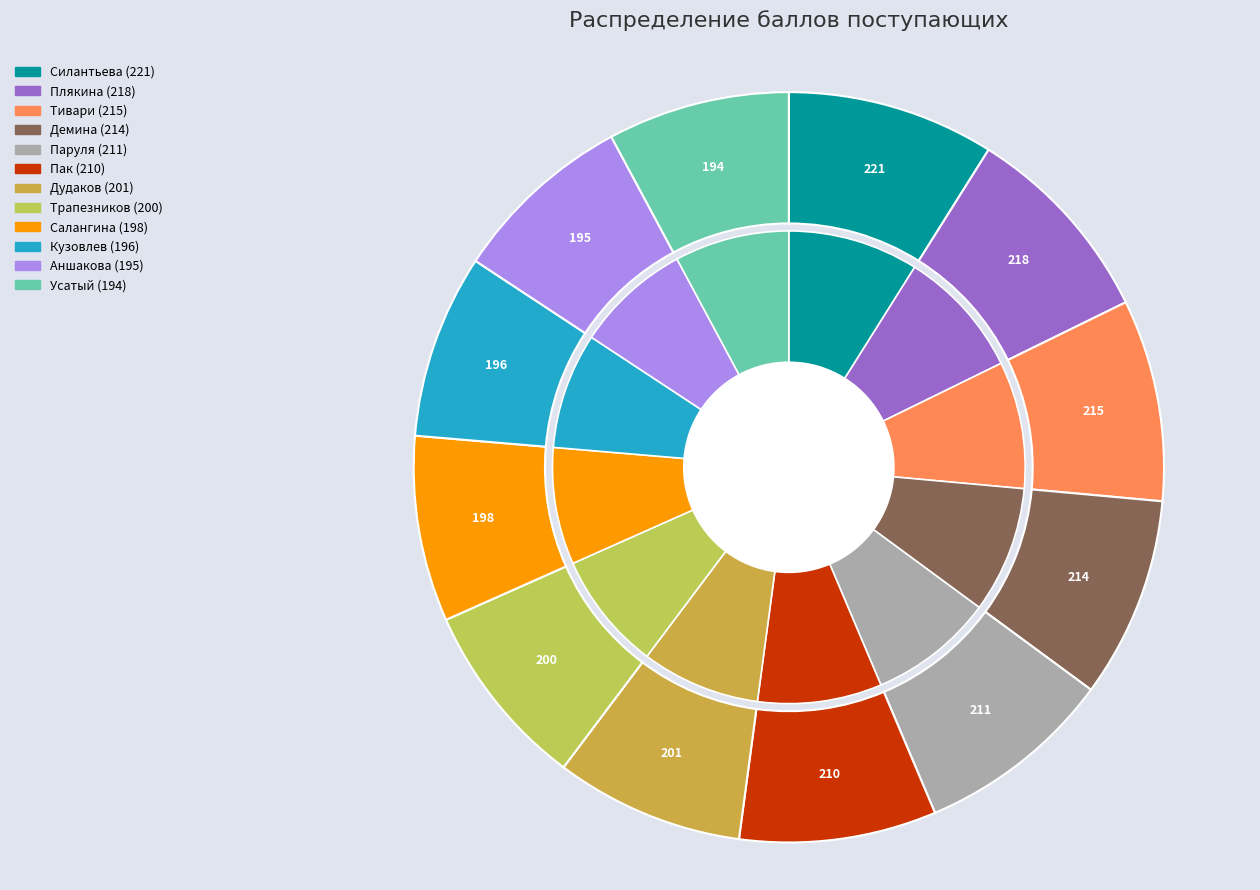

To the nearest percent, what portion does Кузовлев Андрей Владимирович represent?

8%